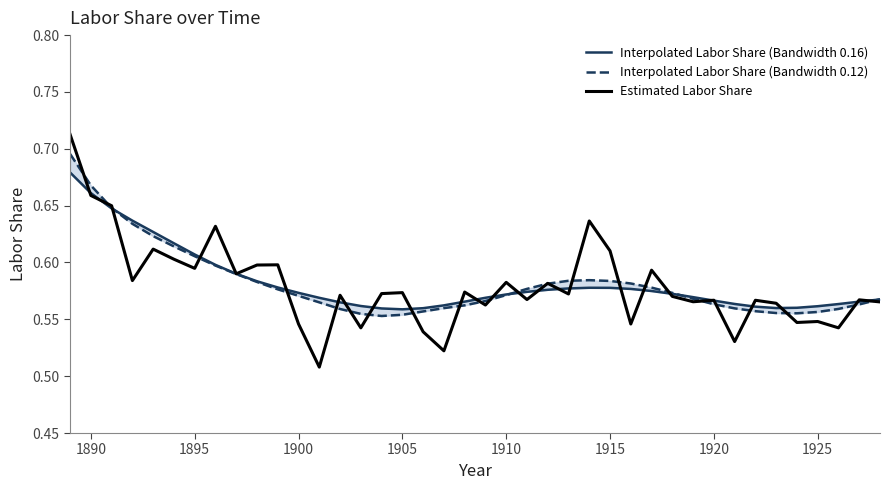

How many lines are shown in the chart?

3